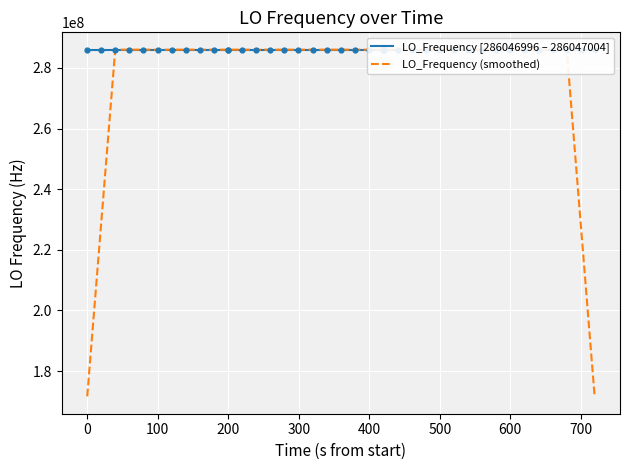

Which series has the largest total across all categories?

LO_Frequency [286046996 – 286047004]